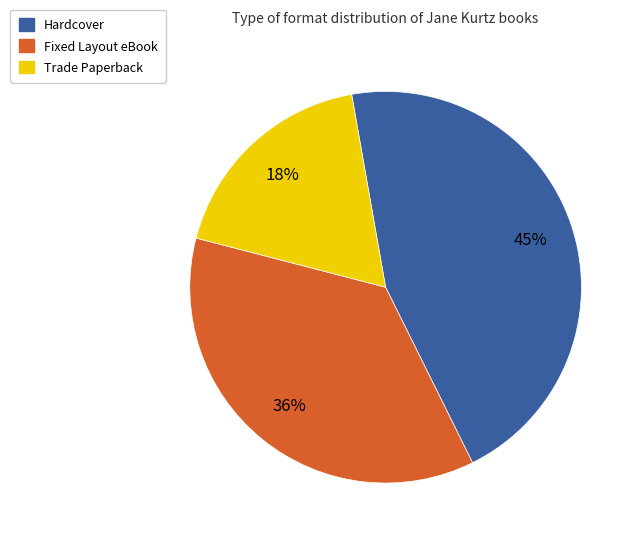

To the nearest percent, what is the difference between the largest and smallest slice percentages?

27%